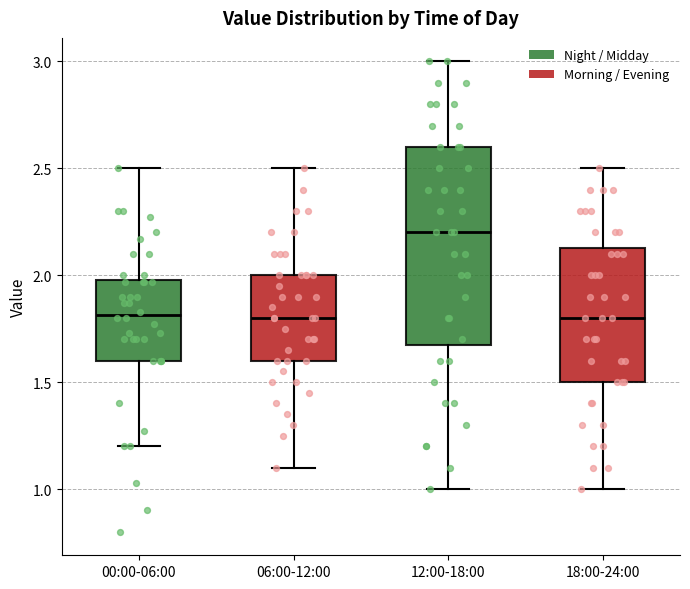

Reading left to right, read every box against the y-axis: the position of its median line, the range the box covers, and the ends of its whiskers. The values are not printed on the chart, so give them approximately, as read against the axis.

00:00-06:00: median 1.80, box 1.60 to 2.00, whiskers 1.20 to 2.50
06:00-12:00: median 1.80, box 1.60 to 2.00, whiskers 1.10 to 2.50
12:00-18:00: median 2.20, box 1.70 to 2.60, whiskers 1.00 to 3.00
18:00-24:00: median 1.80, box 1.50 to 2.15, whiskers 1.00 to 2.50